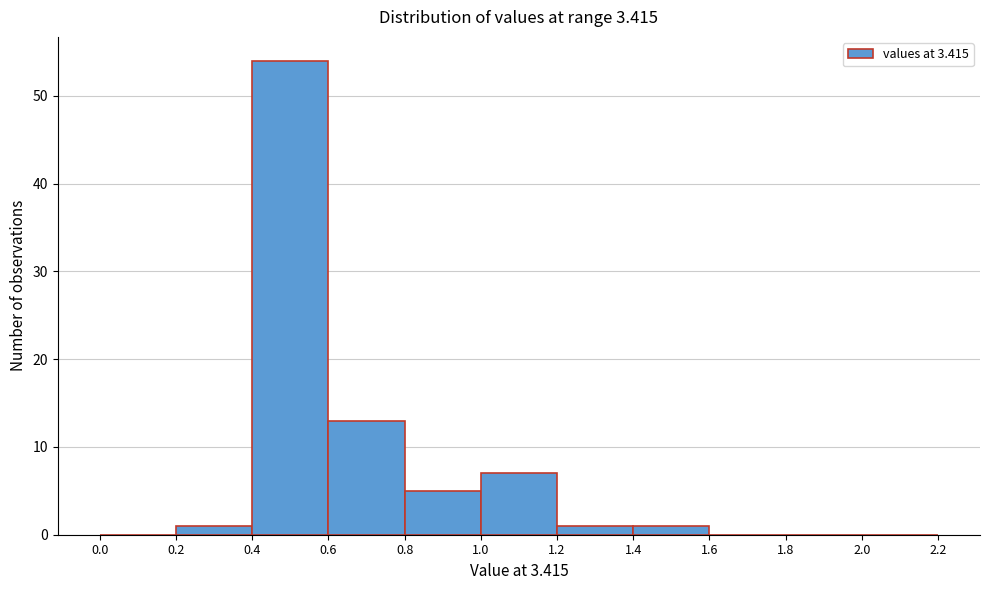

Which range on the x-axis has the tallest bar?

0.4 to 0.6